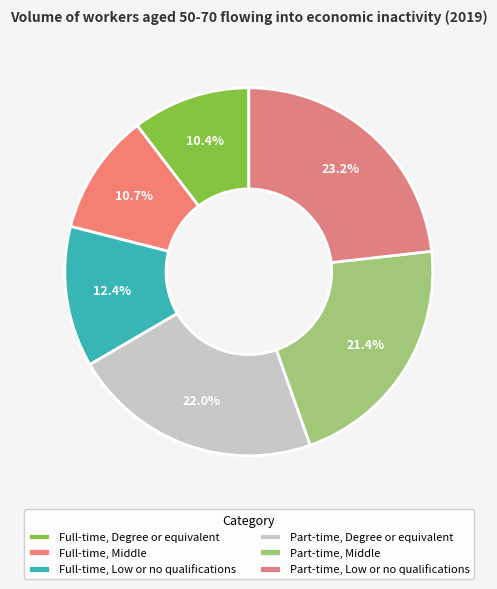

How many slices are in this pie chart?

6